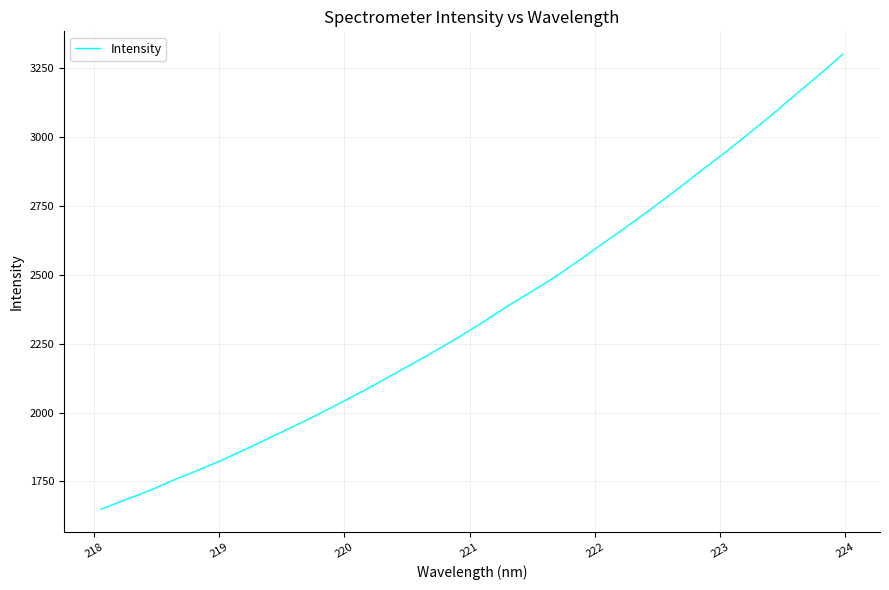

What is the sum of all values?

75667.1